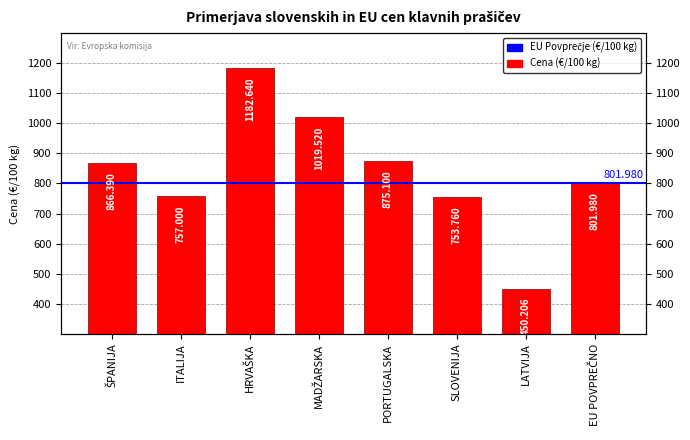

Is it true that the value at PORTUGALSKA is 1427.2?

False